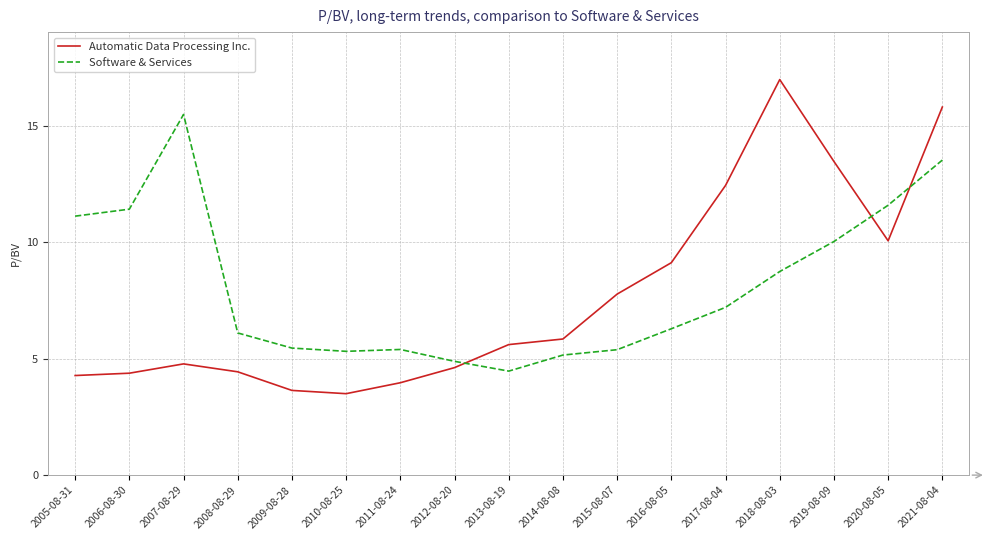

What position from the right is 2019-08-09?

3